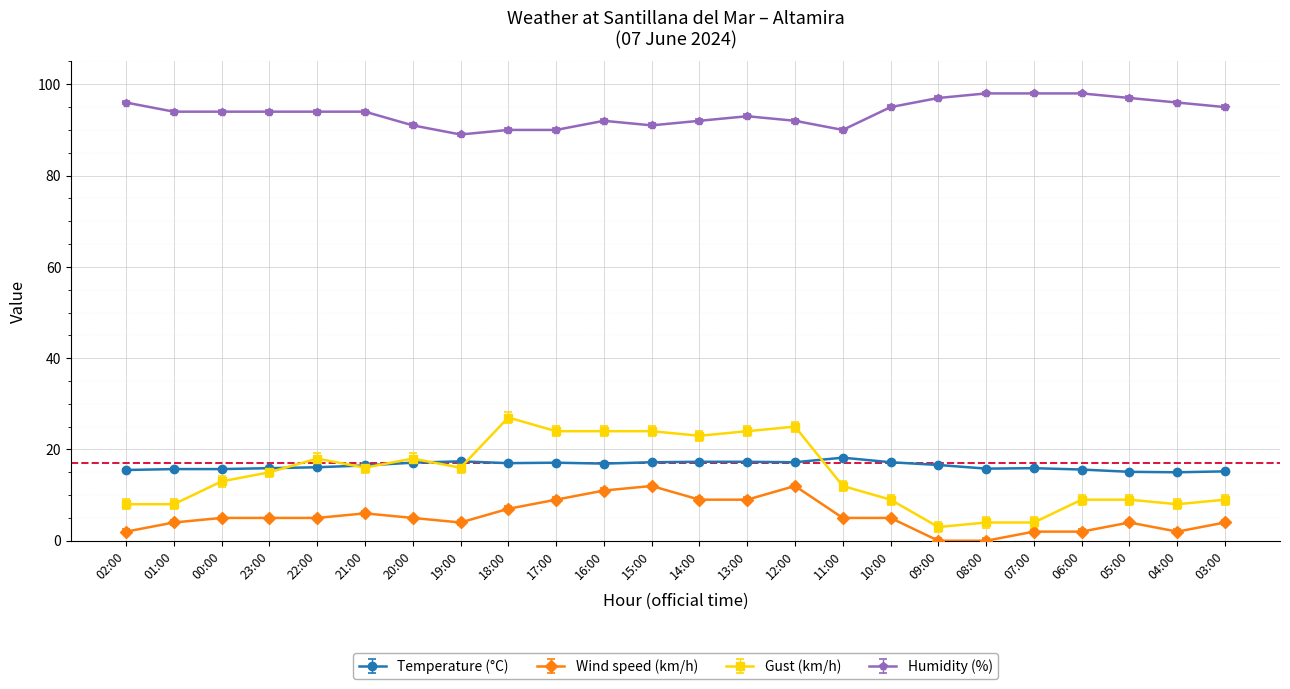

True or false: Humidity (%) and Wind speed (km/h) intersect in this chart.

False